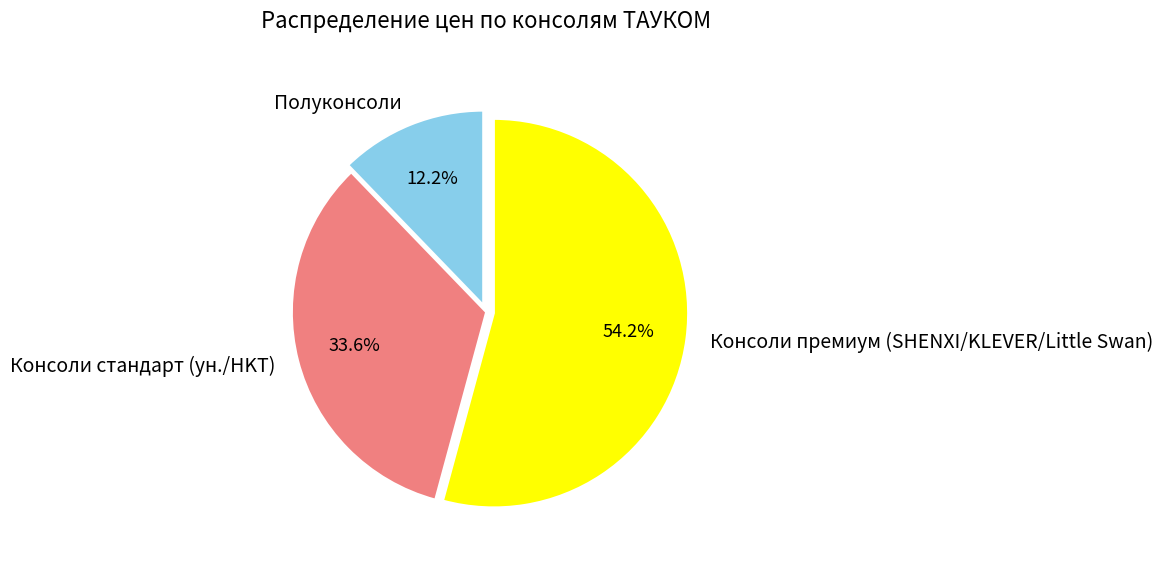

Does Консоли премиум (SHENXI/KLEVER/Little Swan) represent more than half of the total?

Yes